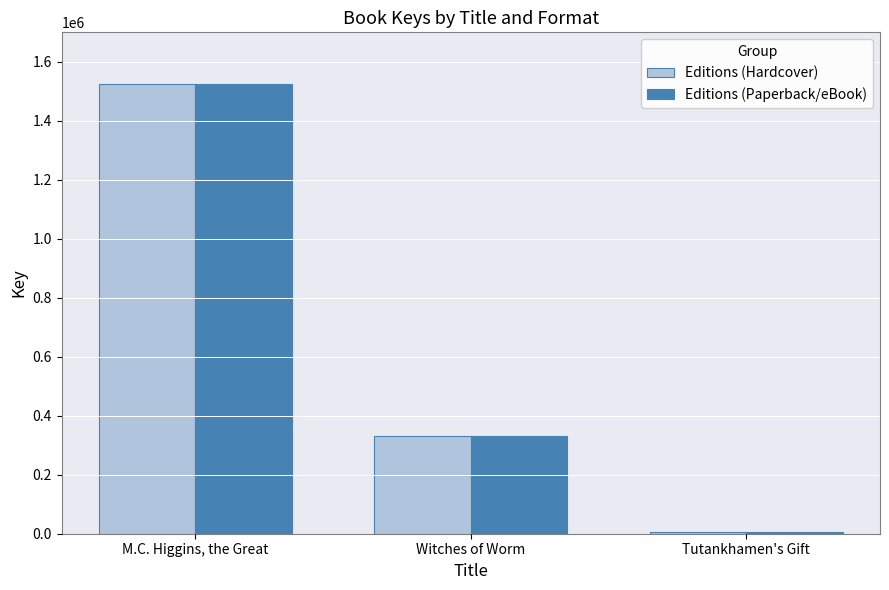

What is the label of the 2nd bar from the right?

Witches of Worm